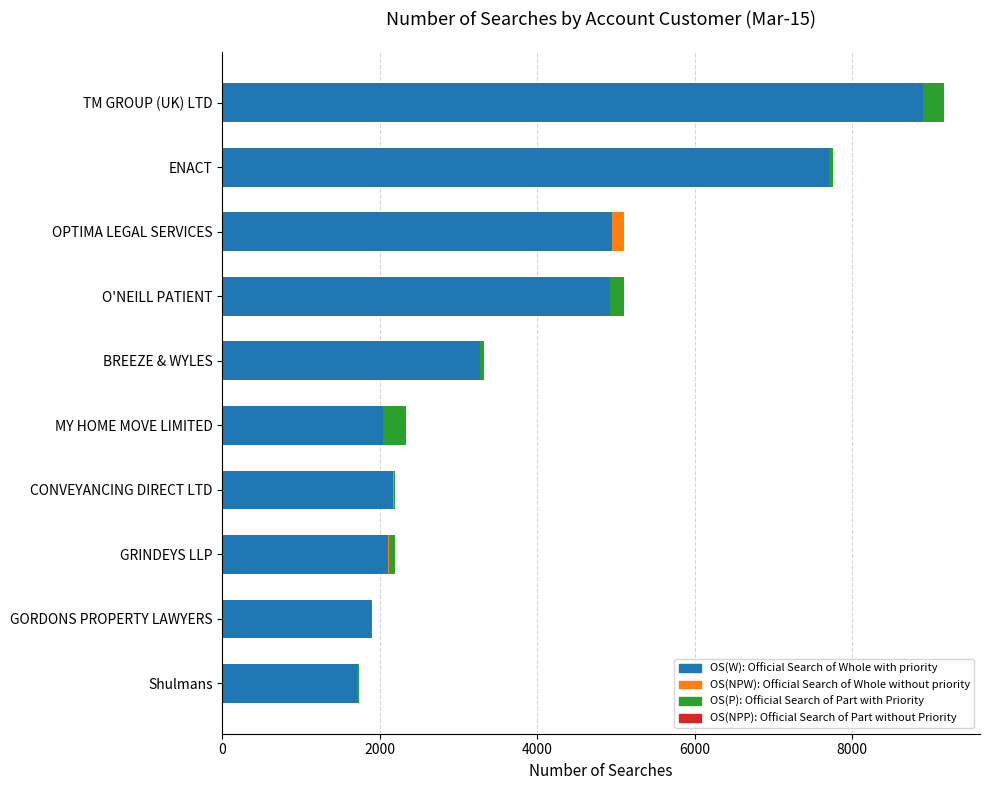

At which category is the sum across all series the highest?

TM GROUP (UK) LTD